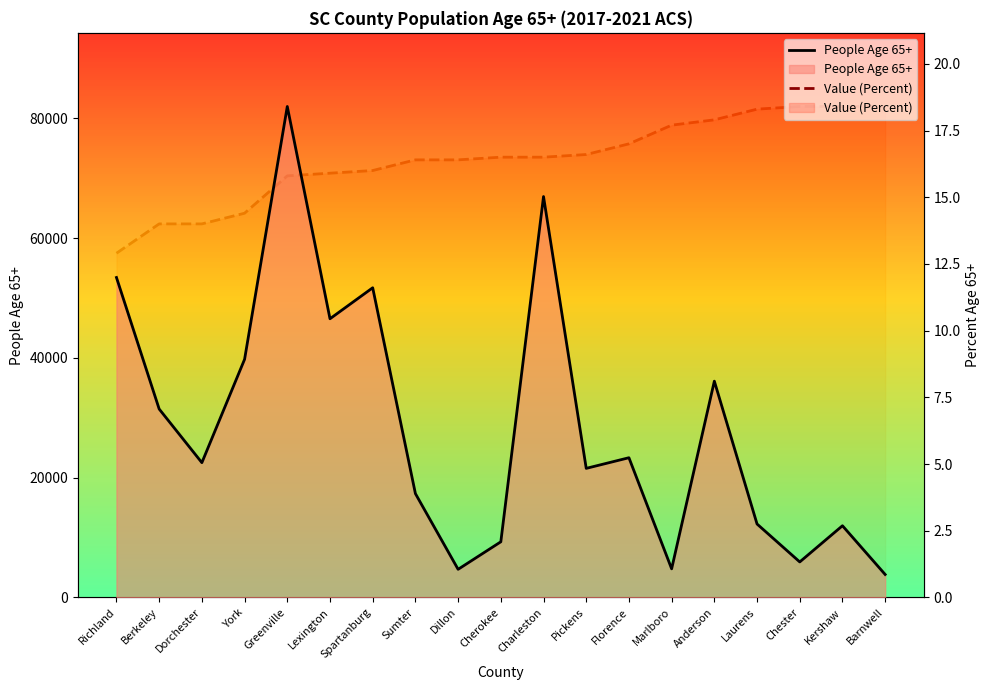

What is the value of the People Age 65+ point at the 18th from the left?

11968.0